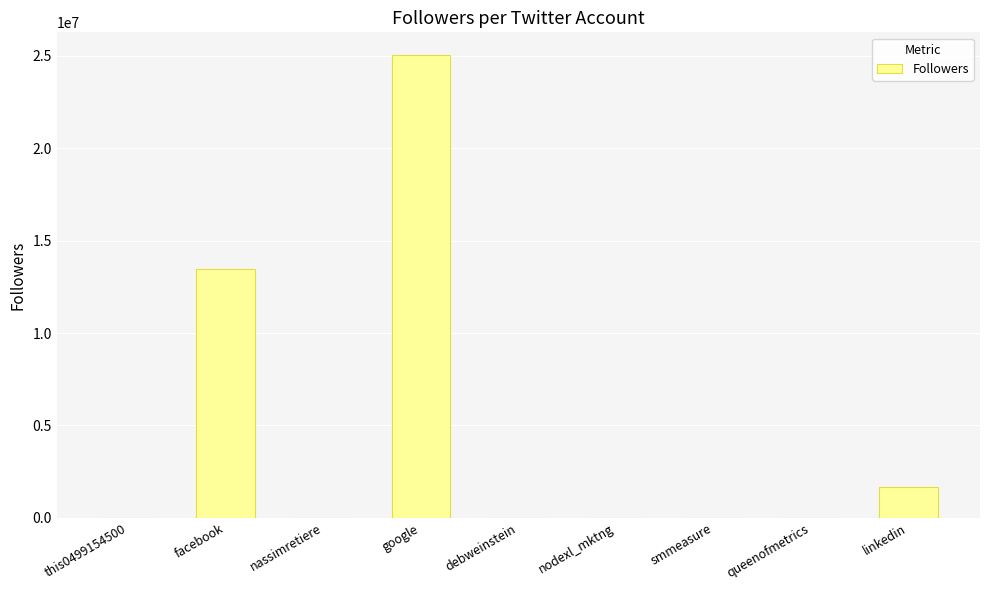

What is the sum of all values?

40226697